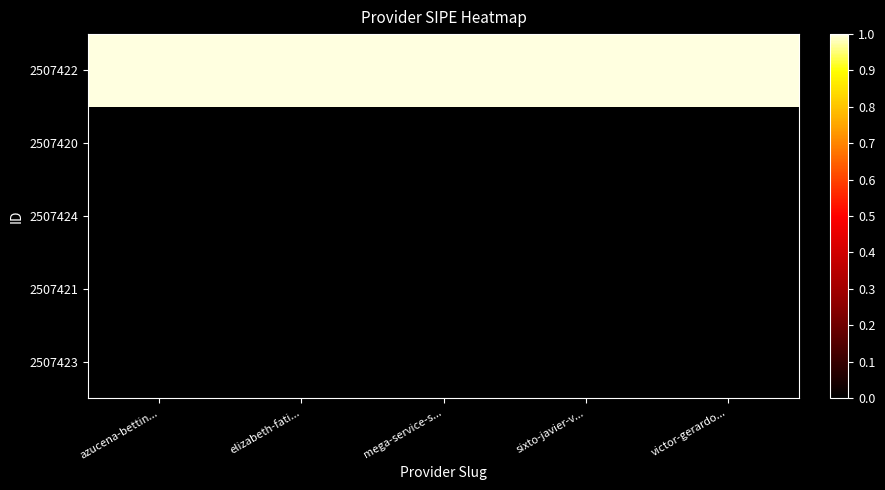

Reading left to right, list all the values displayed in this chart.

2507422: azucena-bettin...=1	elizabeth-fati...=1	mega-service-s...=1	sixto-javier-v...=1	victor-gerardo...=1
2507420: azucena-bettin...=0	elizabeth-fati...=0	mega-service-s...=0	sixto-javier-v...=0	victor-gerardo...=0
2507424: azucena-bettin...=0	elizabeth-fati...=0	mega-service-s...=0	sixto-javier-v...=0	victor-gerardo...=0
2507421: azucena-bettin...=0	elizabeth-fati...=0	mega-service-s...=0	sixto-javier-v...=0	victor-gerardo...=0
2507423: azucena-bettin...=0	elizabeth-fati...=0	mega-service-s...=0	sixto-javier-v...=0	victor-gerardo...=0